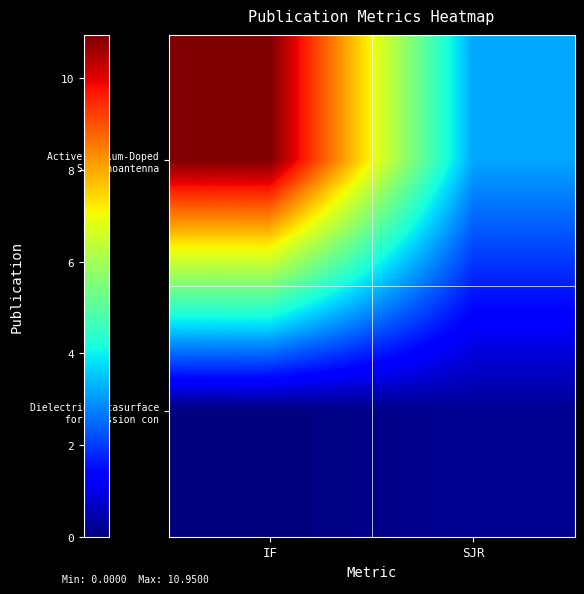

List the series in order of their peak value, lowest first.

Dielectric metasurface for emission con, Active Erbium-Doped Si Nanoantenna